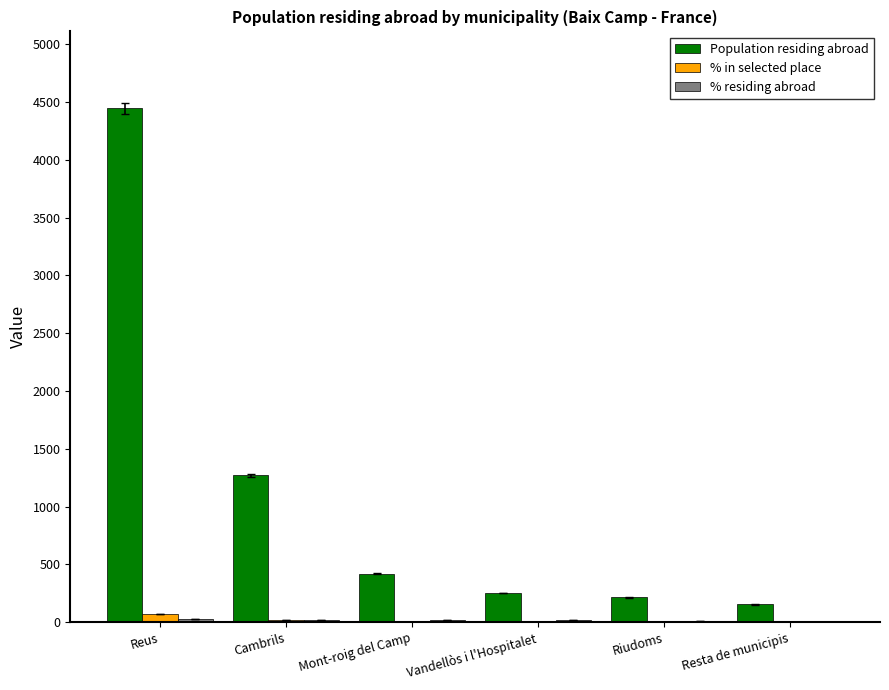

Where is Population residing abroad nearest to the value 2298?

Cambrils